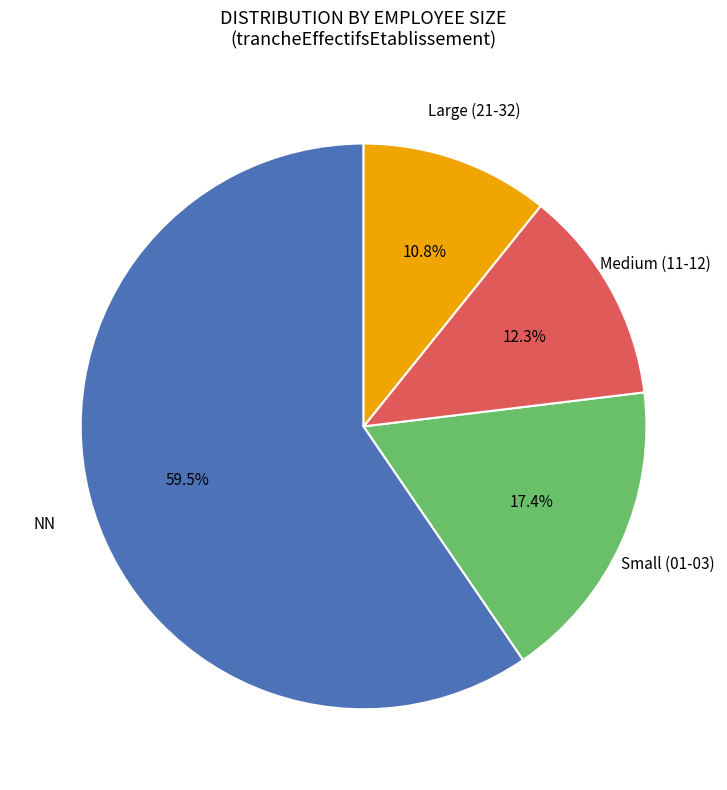

Is there any slice that represents more than half of the pie?

Yes